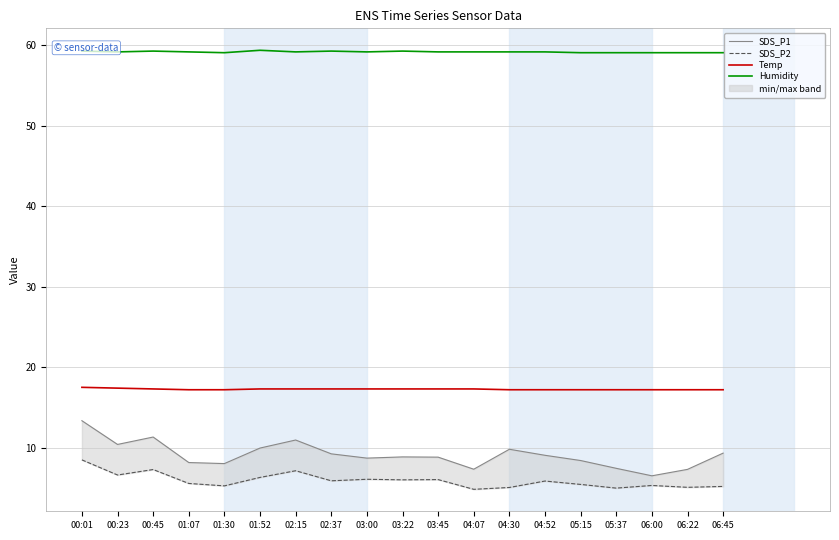

The SDS_P2 series shows 2.1 at 06:22. True or false?

False